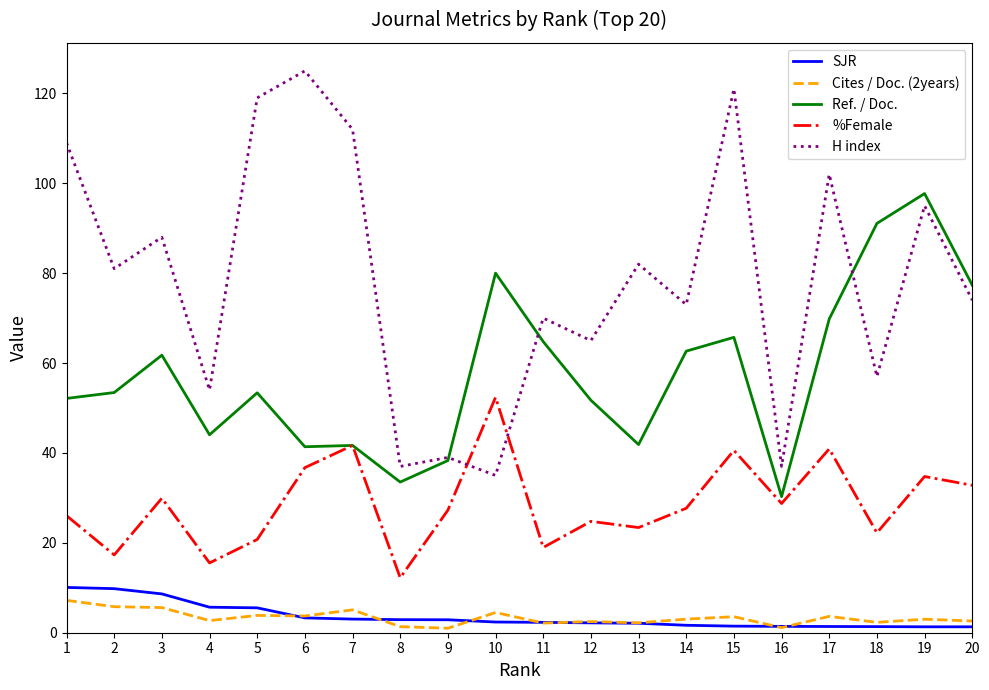

Where is the first local maximum for %Female?

3